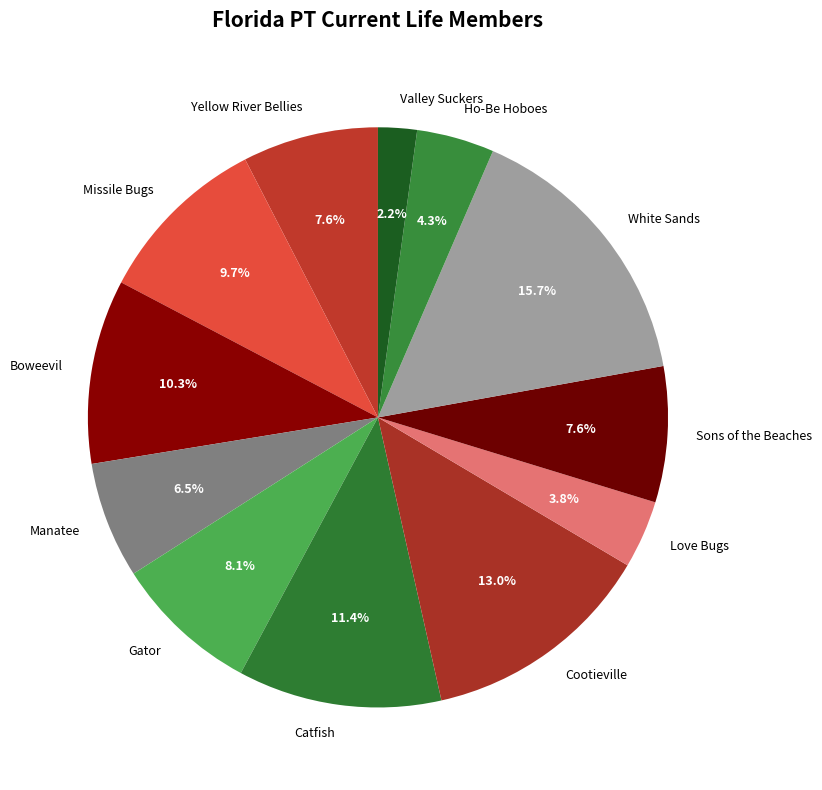

Which category has the smallest portion of the pie?

Valley Suckers